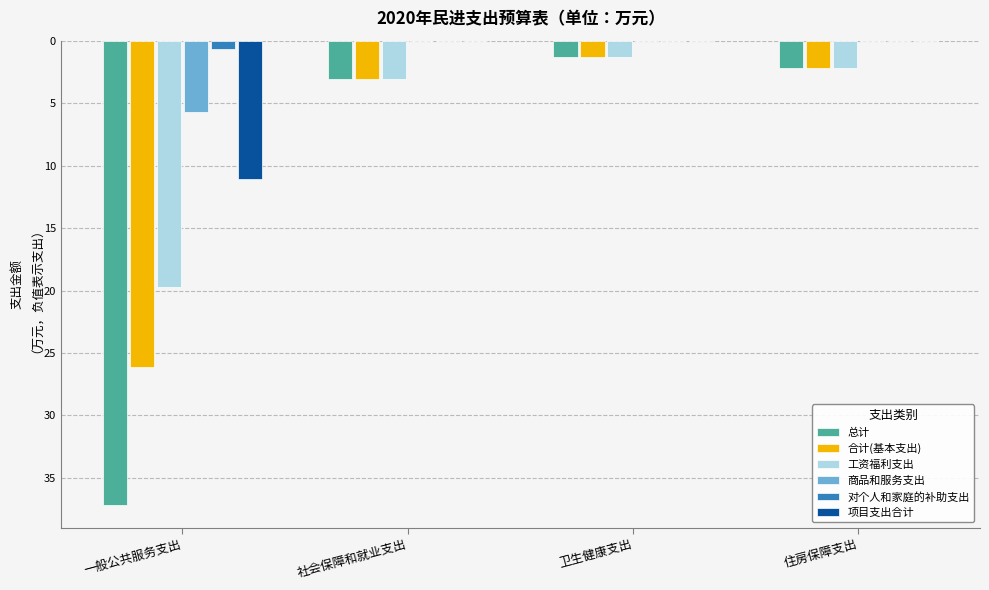

Is it true that 项目支出合计 equals -4.6 at 社会保障和就业支出?

False